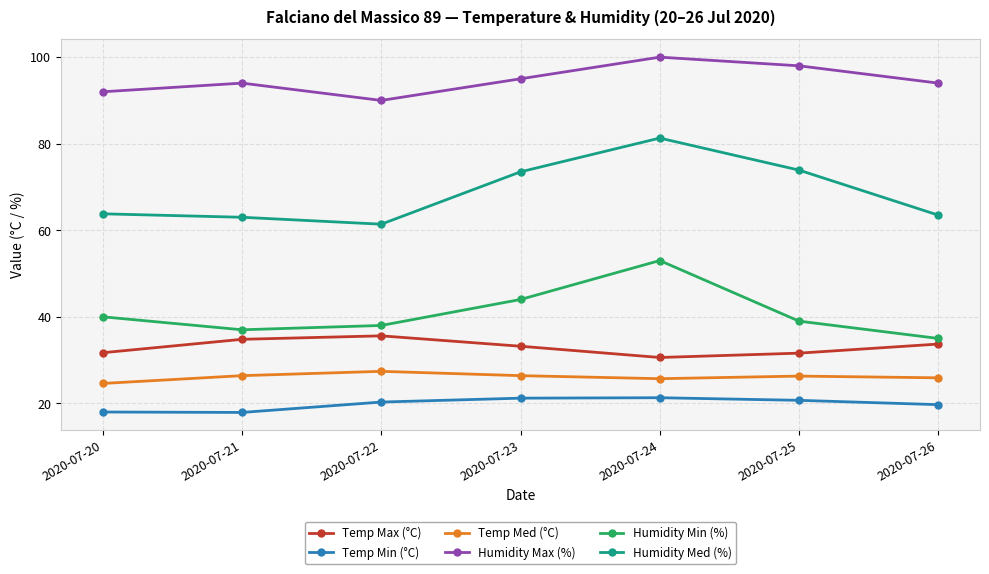

How many interior local peaks does the Temp Max (°C) series have?

1